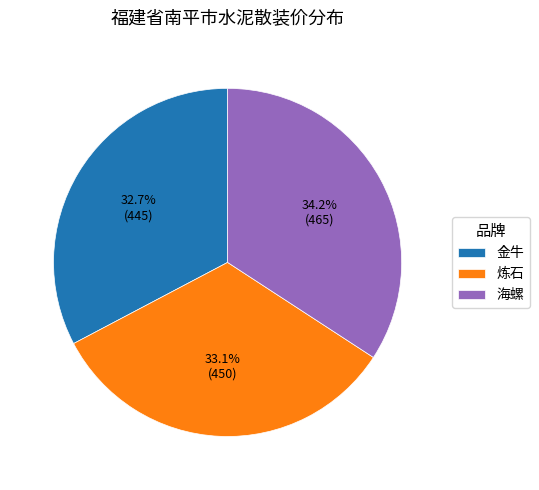

What percentage is NOT represented by 炼石?

66.9%